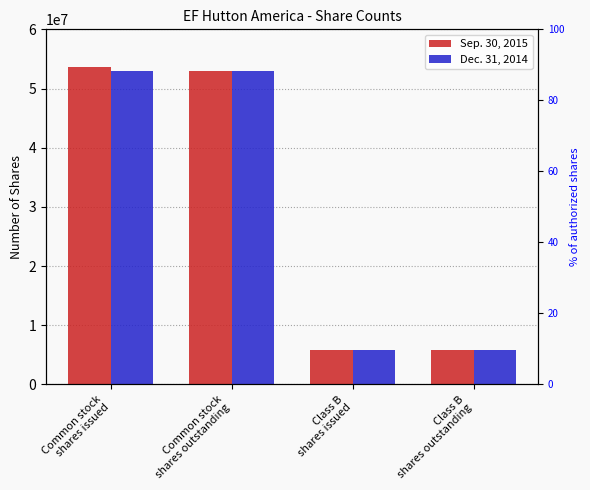

What is the sum of all Sep. 30, 2015 values?

118285872